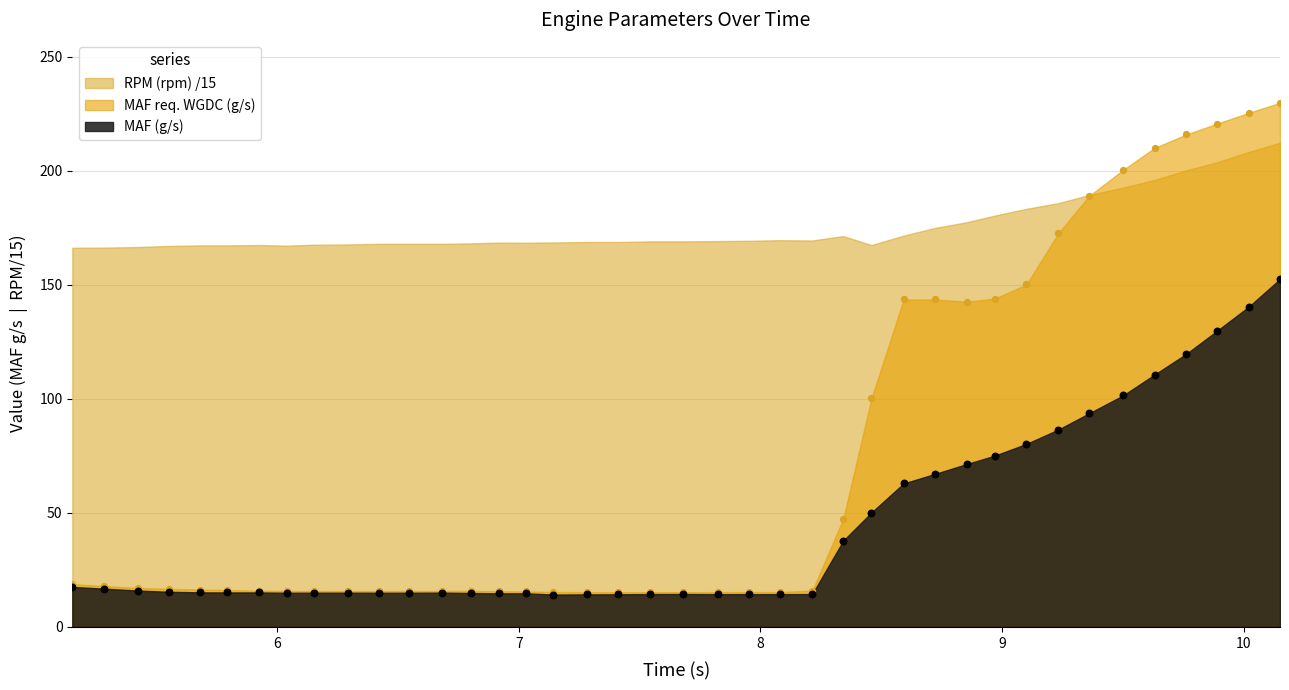

Which series reaches the minimum Y coordinate?

MAF (g/s)